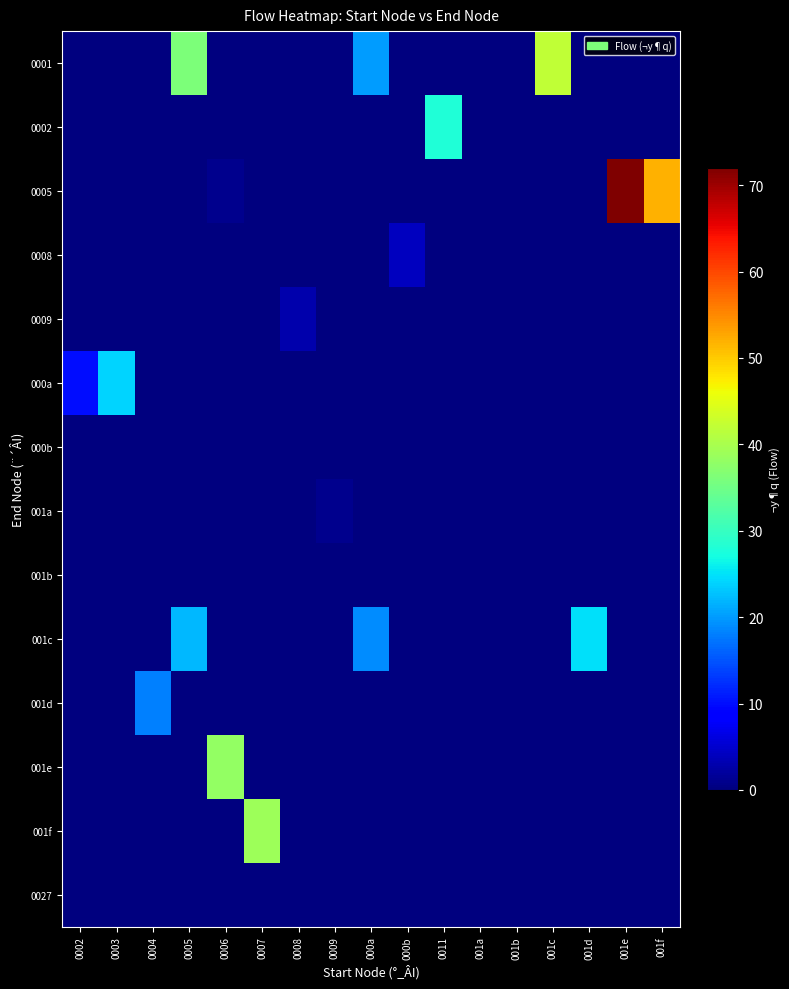

At which category is the sum across all series the highest?

001e